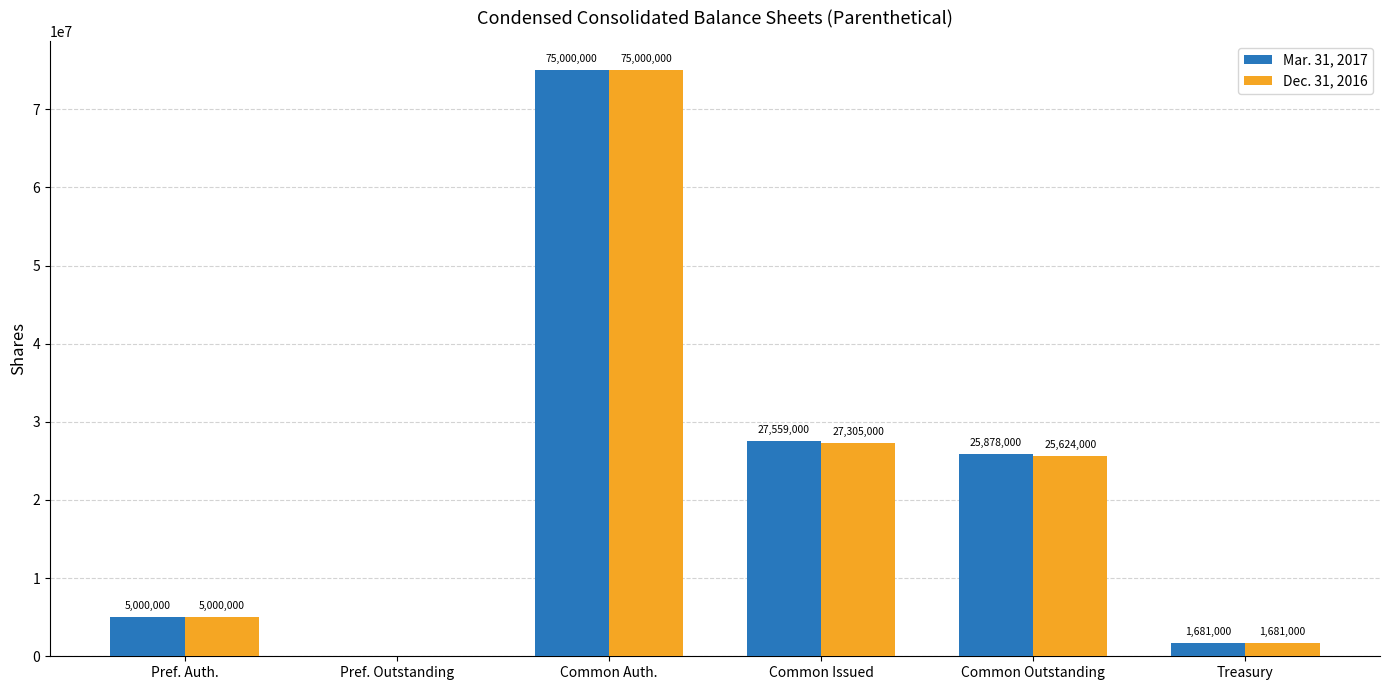

The Mar. 31, 2017 series shows 27559000 at Common Issued. True or false?

True